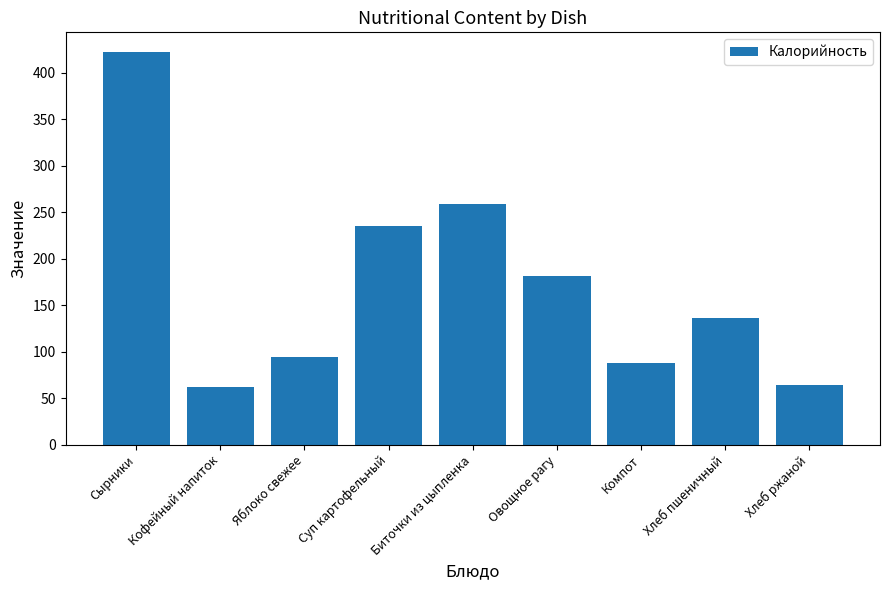

Reading left to right, list all the values displayed in this chart.

422.2	62.0	94.0	235.1	259.2	181.5	88.0	136.2	64.2